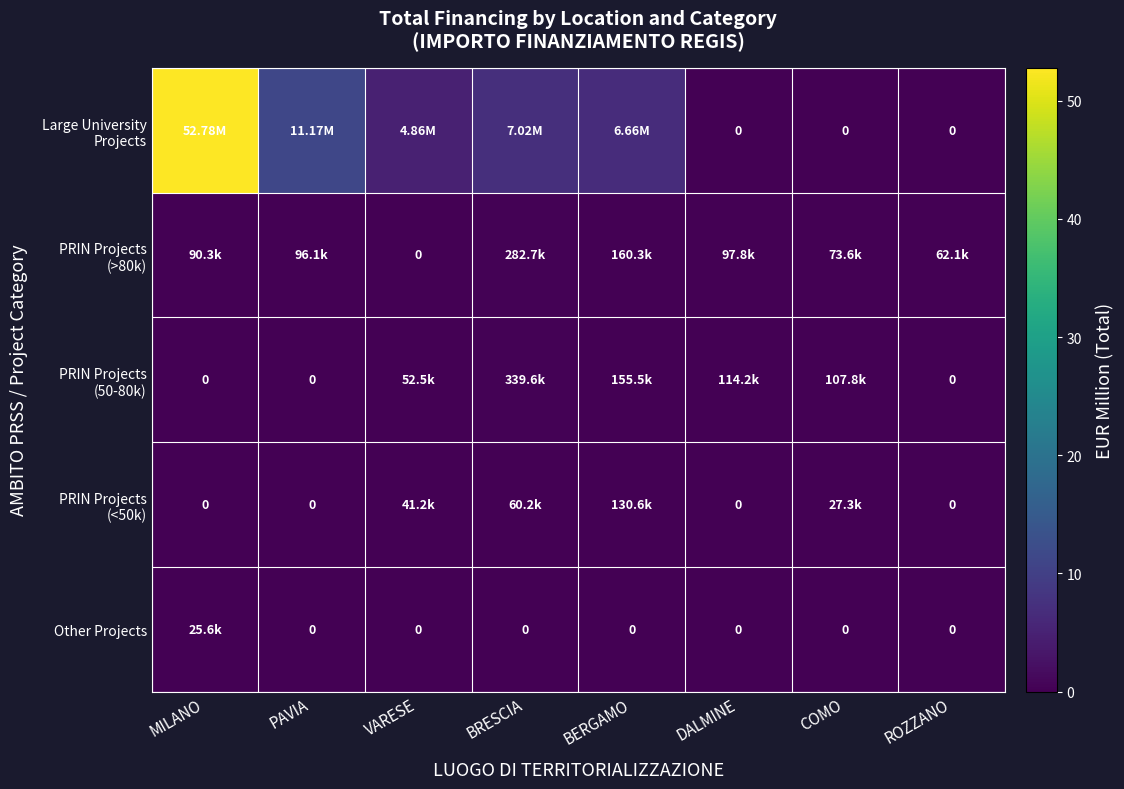

What is the maximum value shown in the chart?

52.8